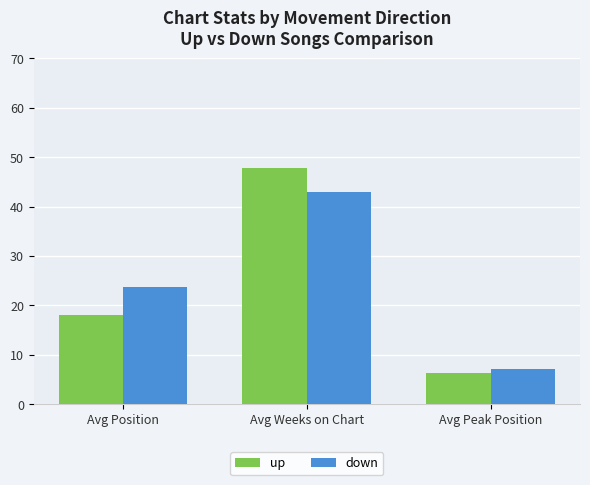

What is the value of the down bar at the 3rd from the left?

7.1